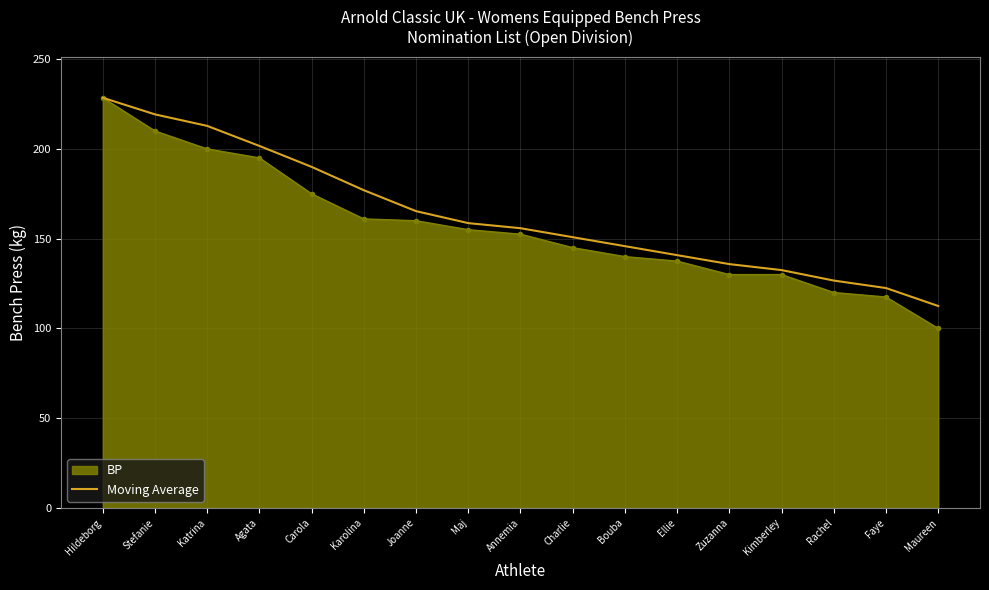

What is the approximate value of Moving Average at Hildeborg?

228.5